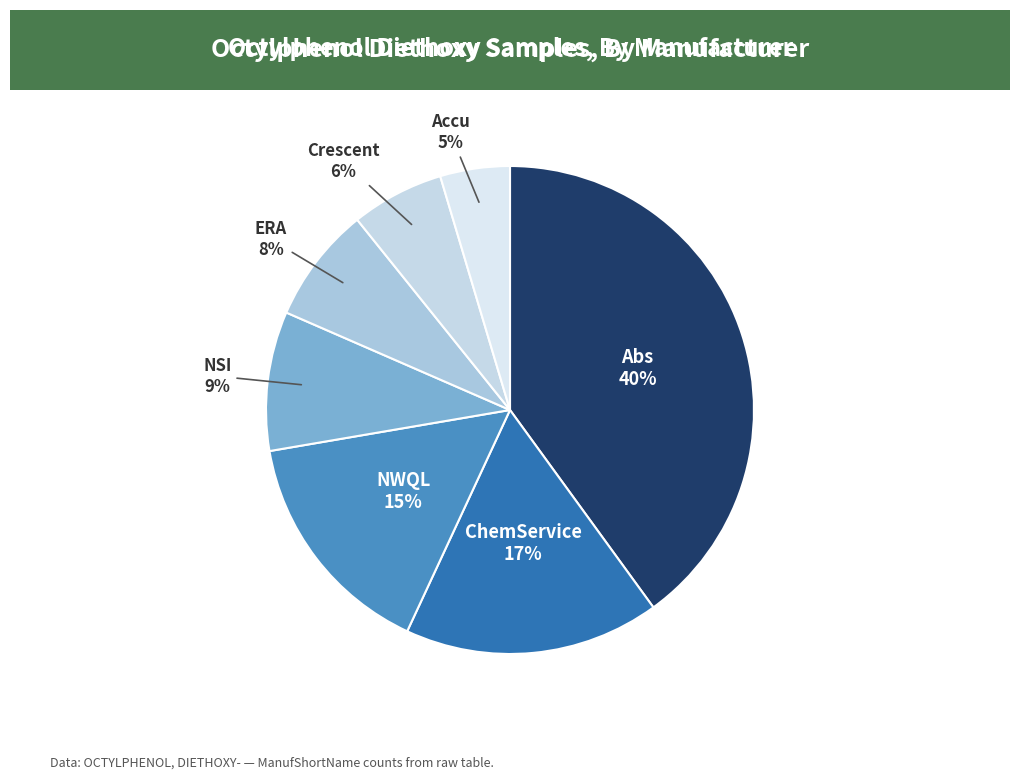

To the nearest percent, what is the average slice percentage?

14%